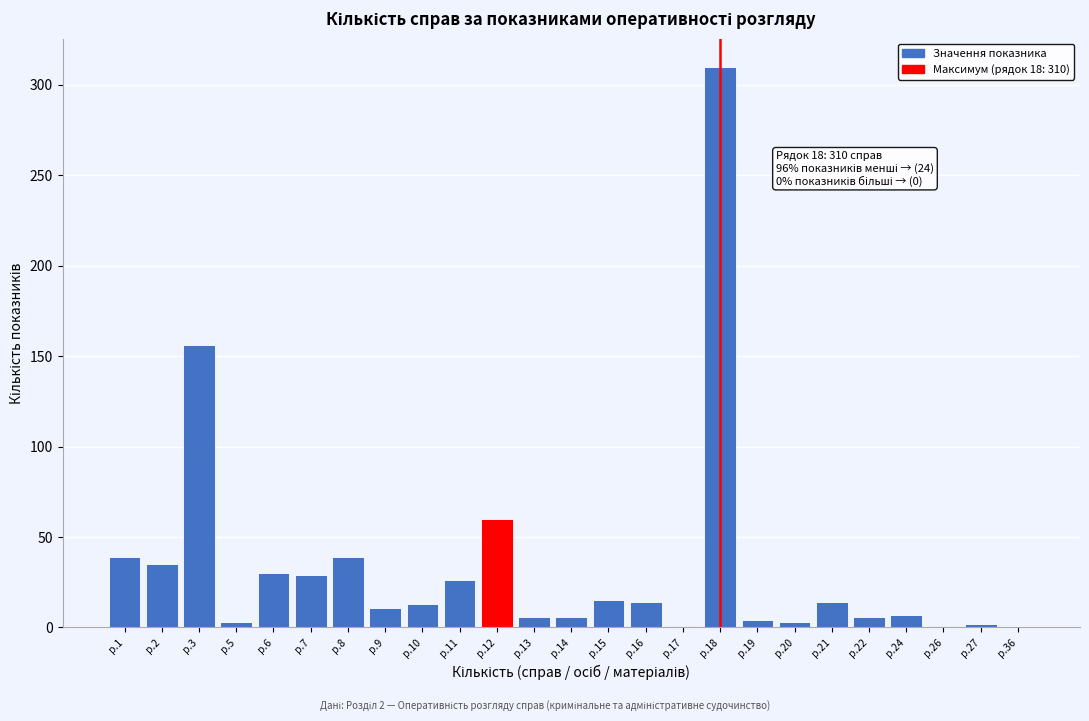

What is the greatest value displayed?

310